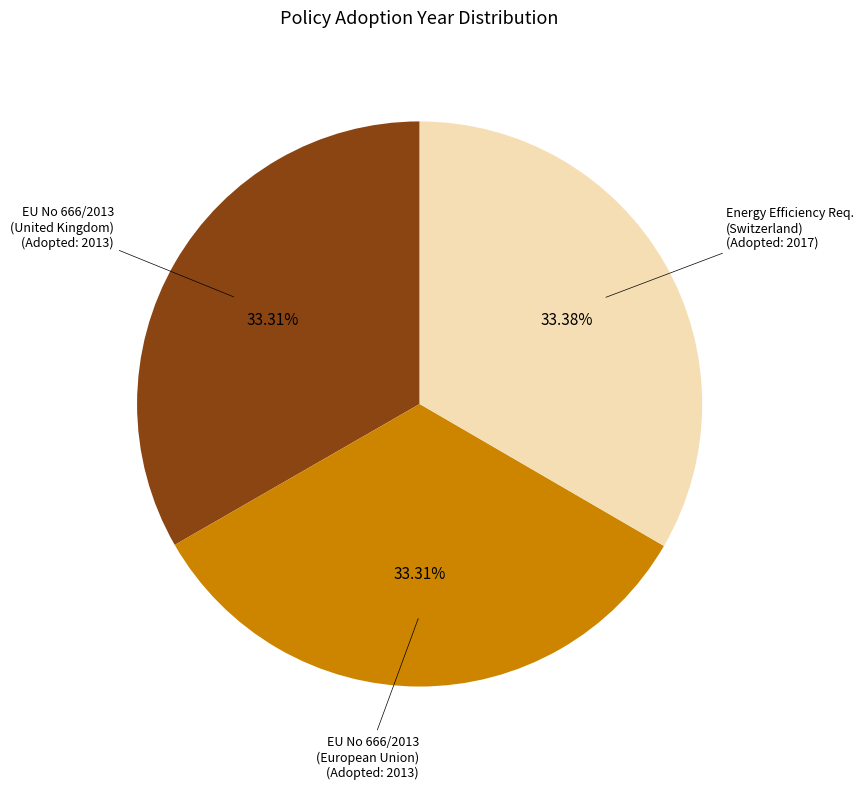

Is there a majority slice in this chart?

No